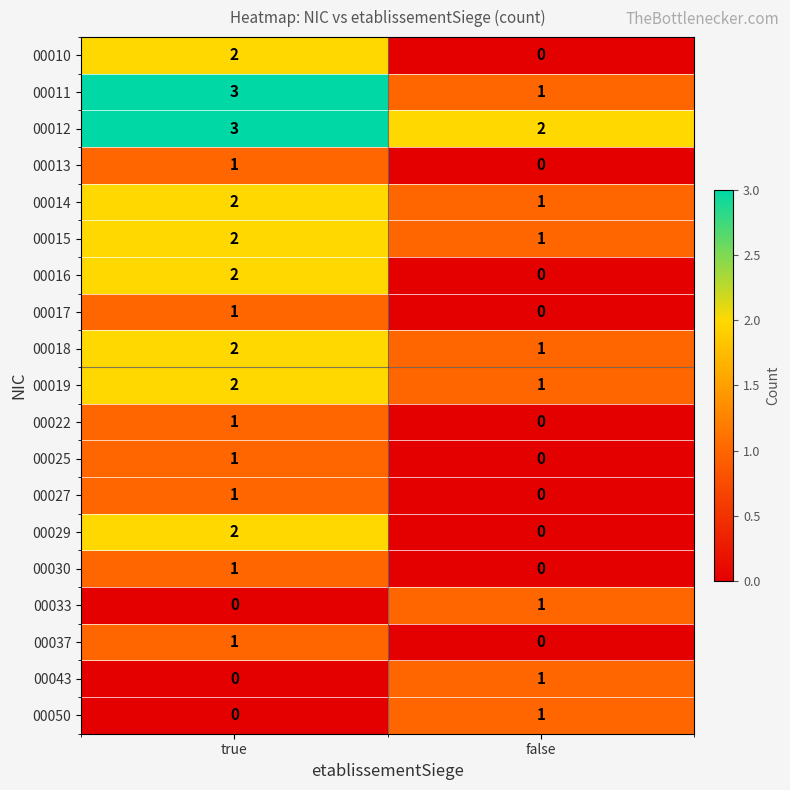

What is the total value across all series at false?

10